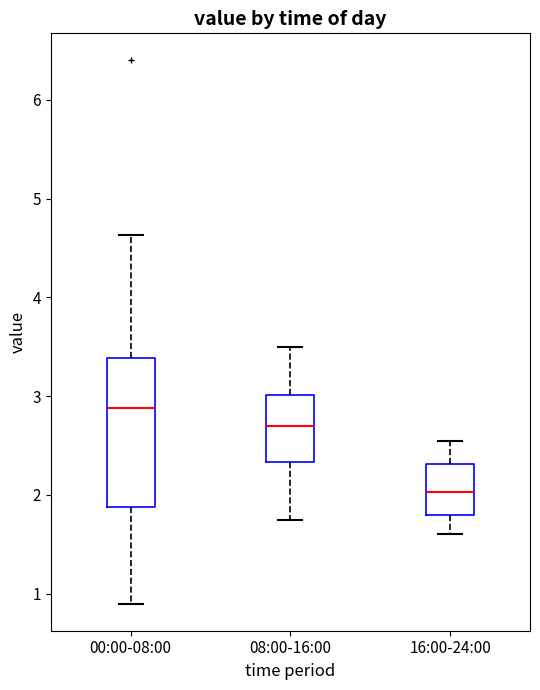

Reading left to right, transcribe this box plot: for each box, give where its median line is, the range the box spans, and where its two whiskers end, as read against the y-axis. The values are not printed on the chart, so give them approximately, as read against the axis.

00:00-08:00: median 2.9, box 1.9 to 3.4, whiskers 0.9 to 4.6
08:00-16:00: median 2.7, box 2.3 to 3.0, whiskers 1.8 to 3.5
16:00-24:00: median 2.0, box 1.8 to 2.3, whiskers 1.6 to 2.6